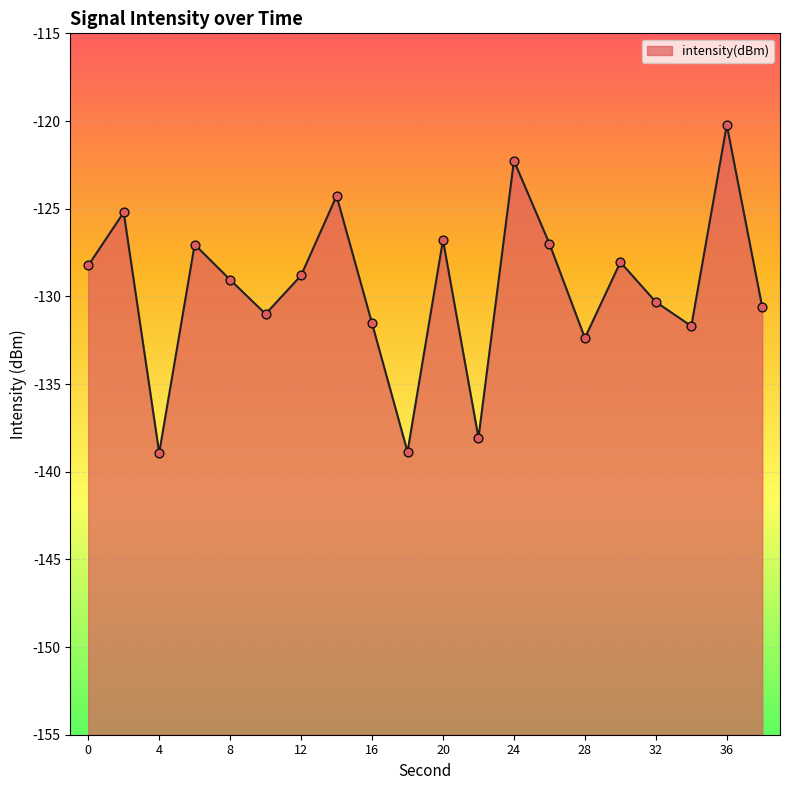

What is the change in value from 2 to 20?

-1.6